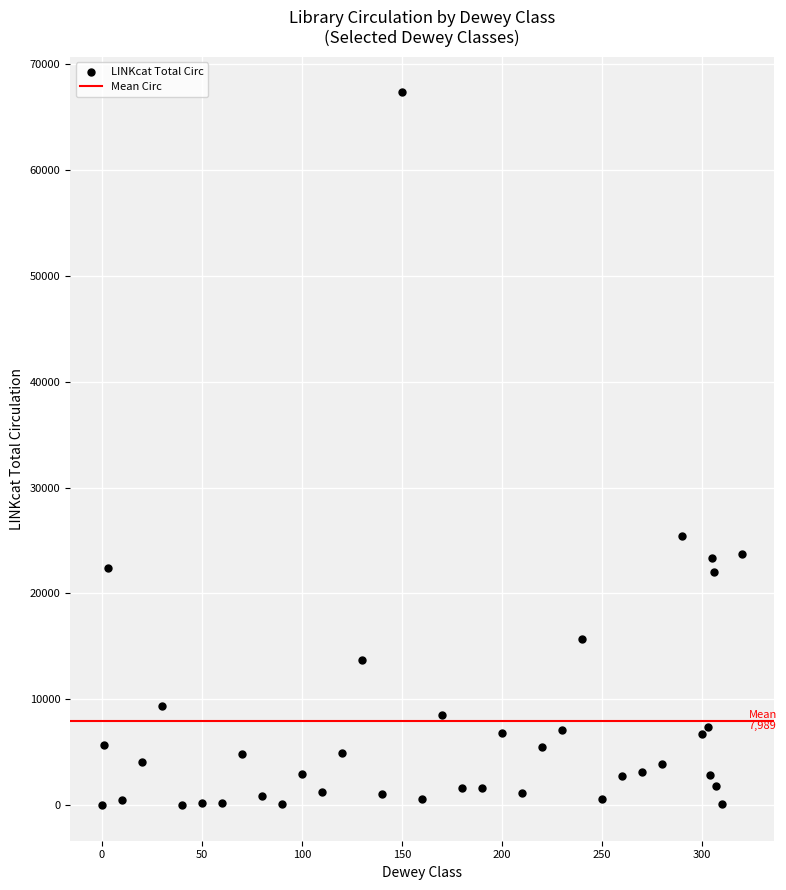

What Y value in the scatter plot is closest to 33667?

25445